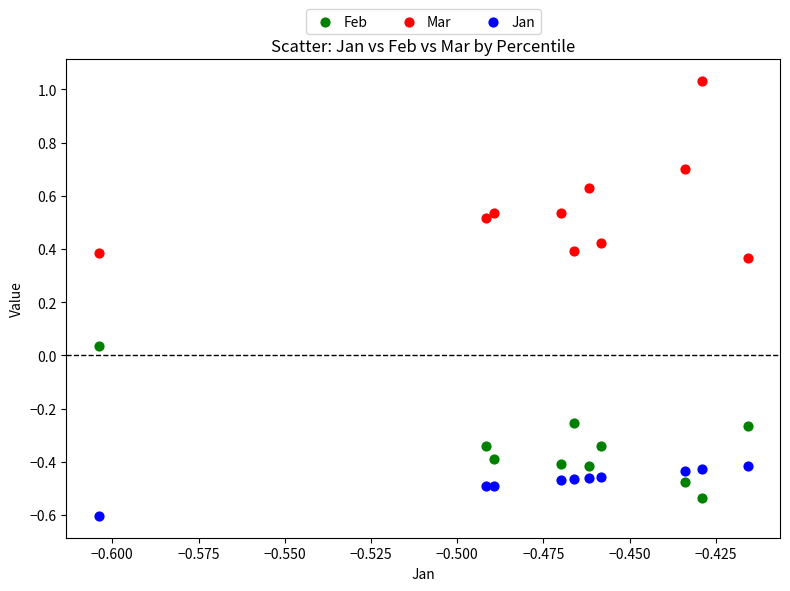

Which series reaches the maximum Y coordinate?

Mar